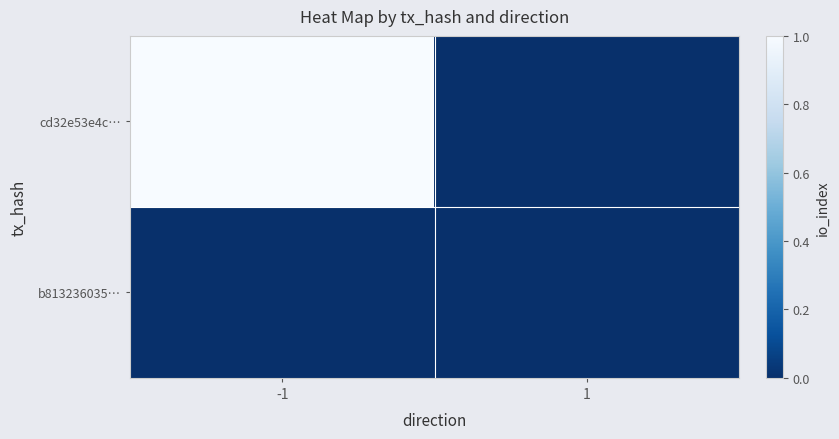

Count the cd32e53e4c… values in the range 0 to 1.

2